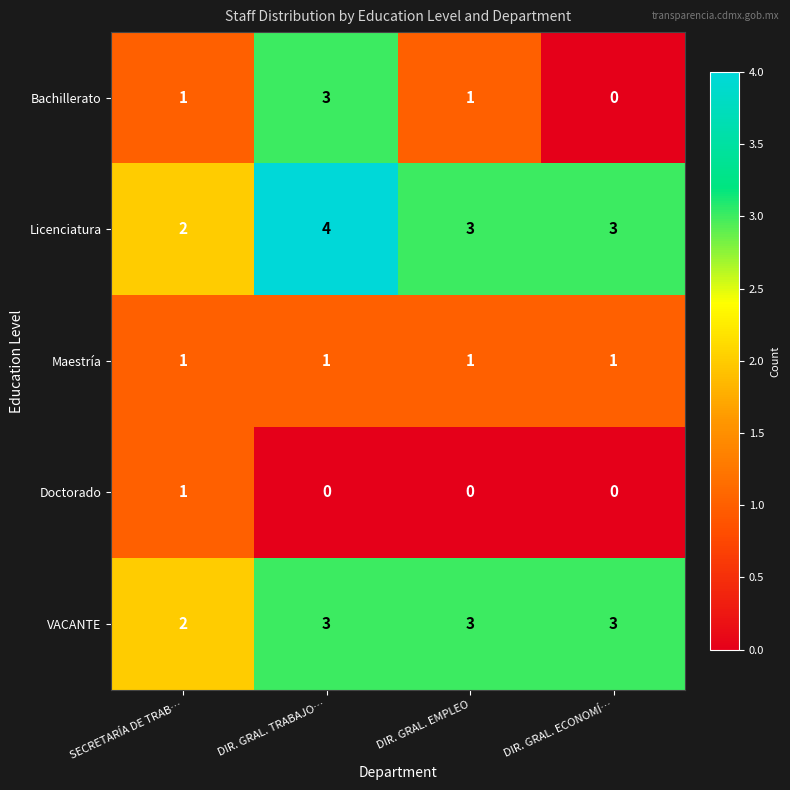

What is the greatest value displayed?

4